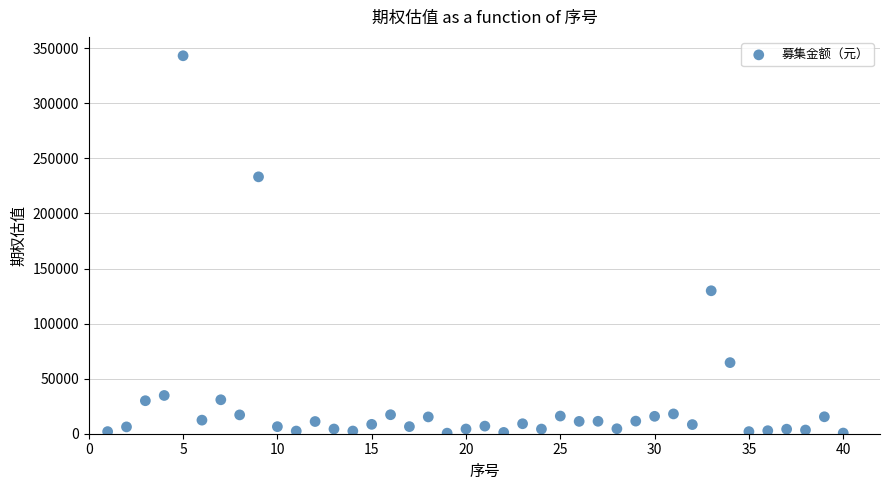

What Y value in the scatter plot is closest to 171879?

129823.0